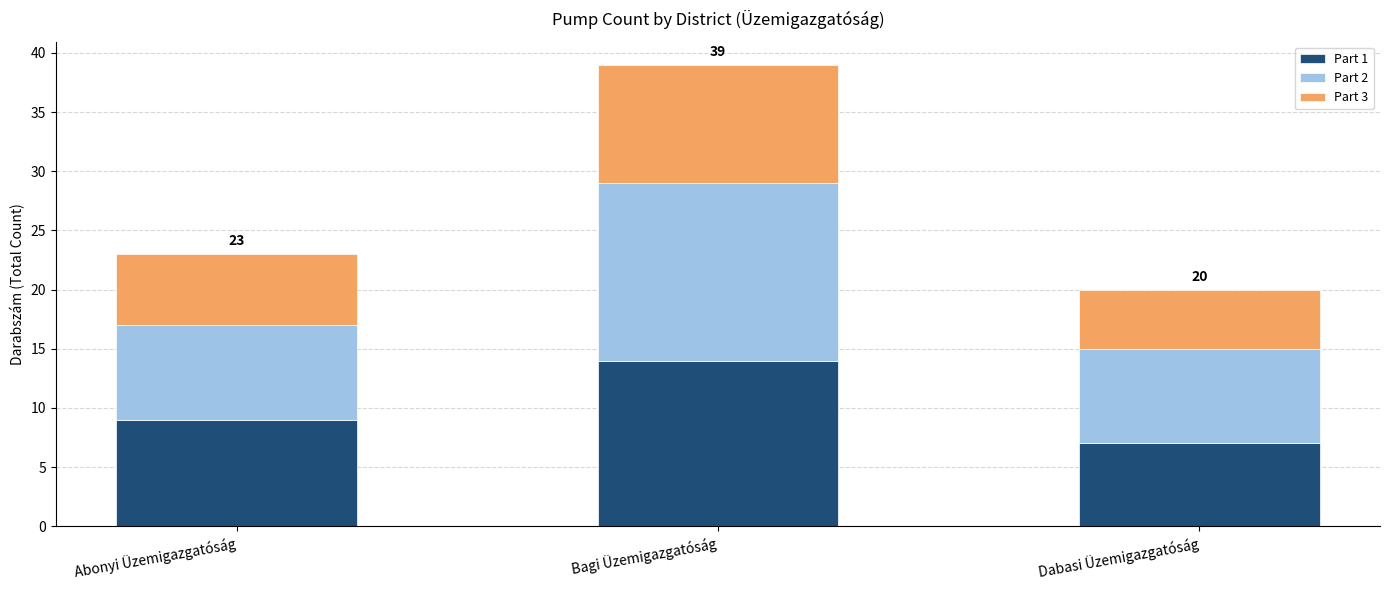

What is the minimum value for Part 1?

7